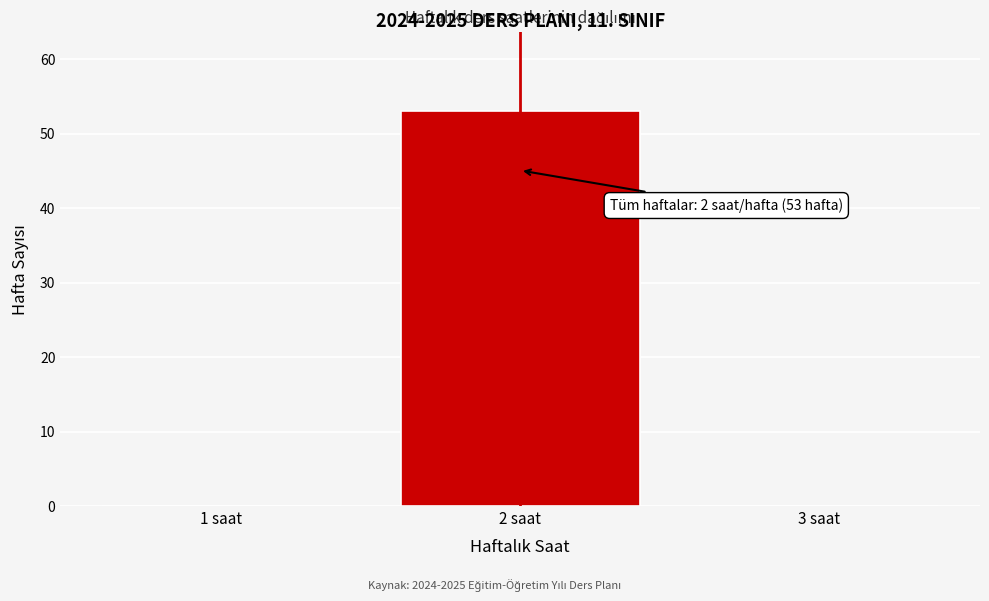

Which range on the x-axis has the tallest bar?

1.5 to 2.5